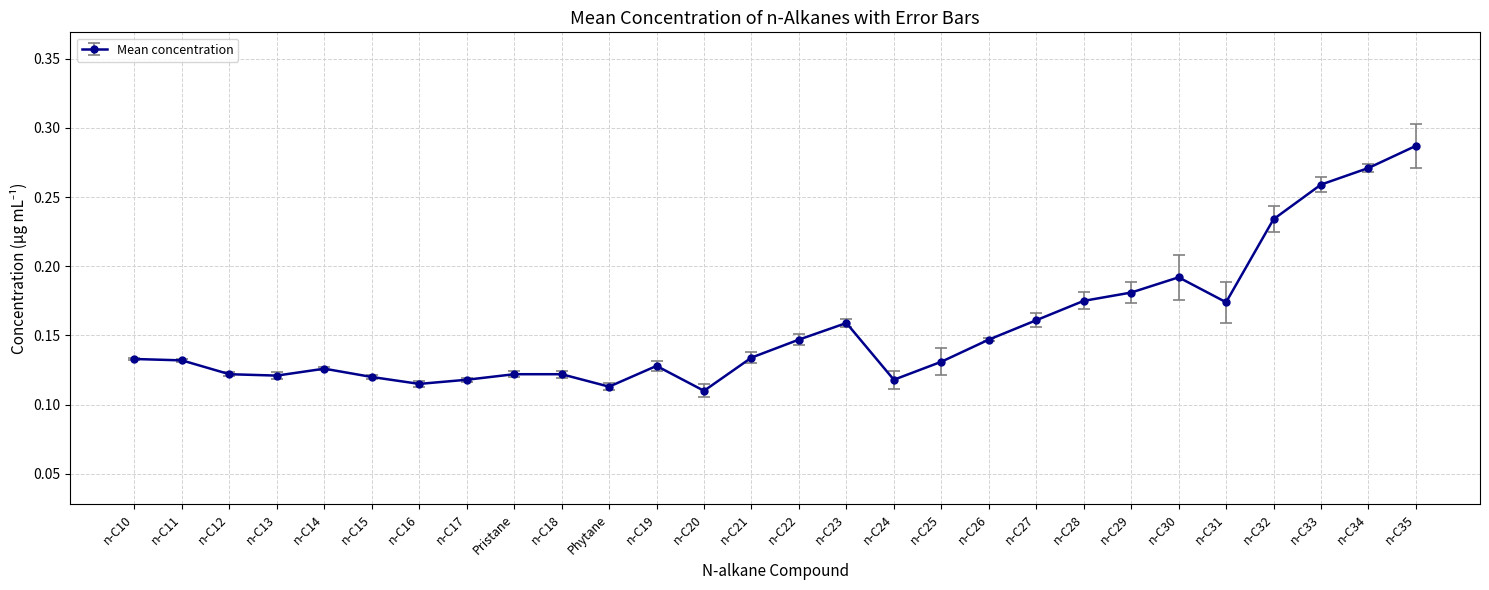

What is the sum of all values?

4.4